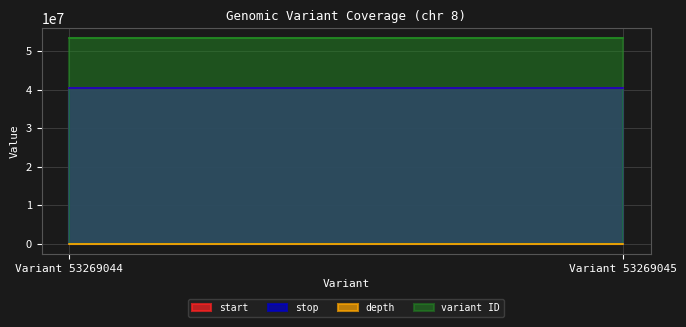

The start series shows 40341325 at Variant 53269045. True or false?

True